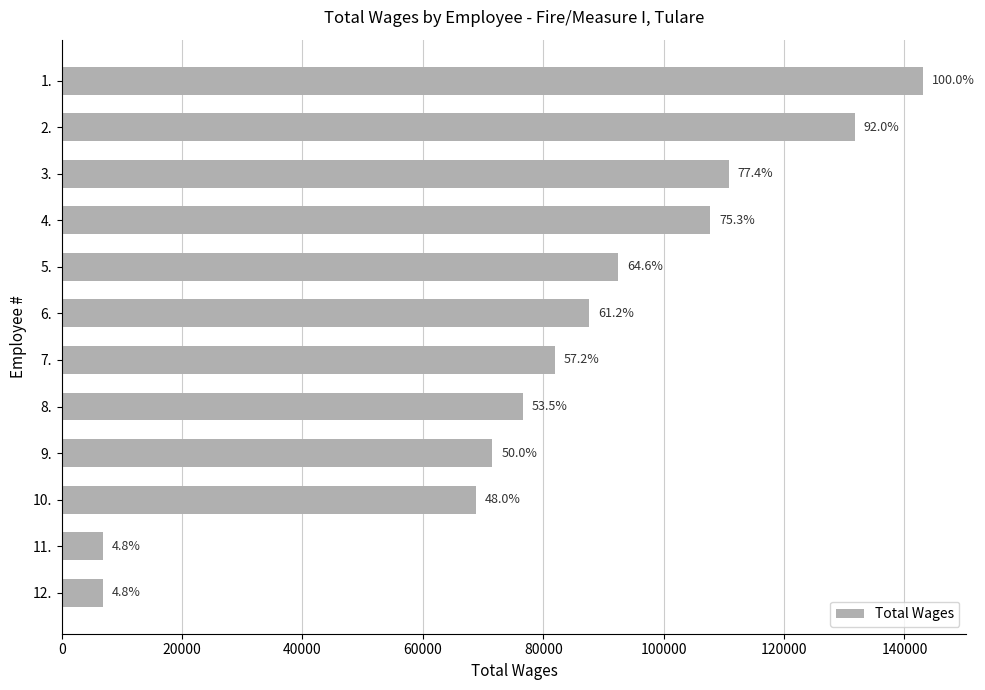

How many bars are there in total?

12